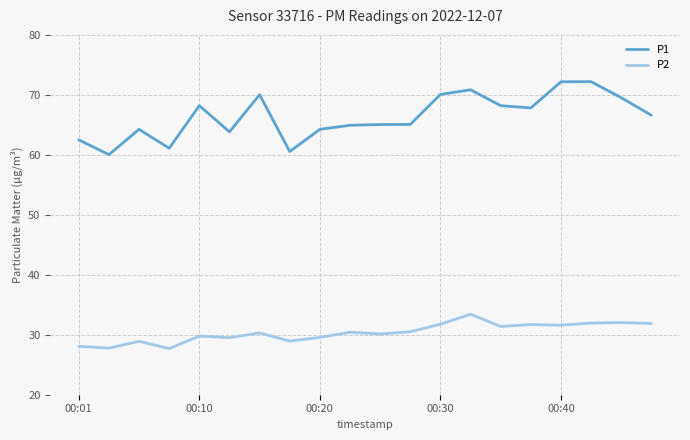

Which series has the largest total across all categories?

P1